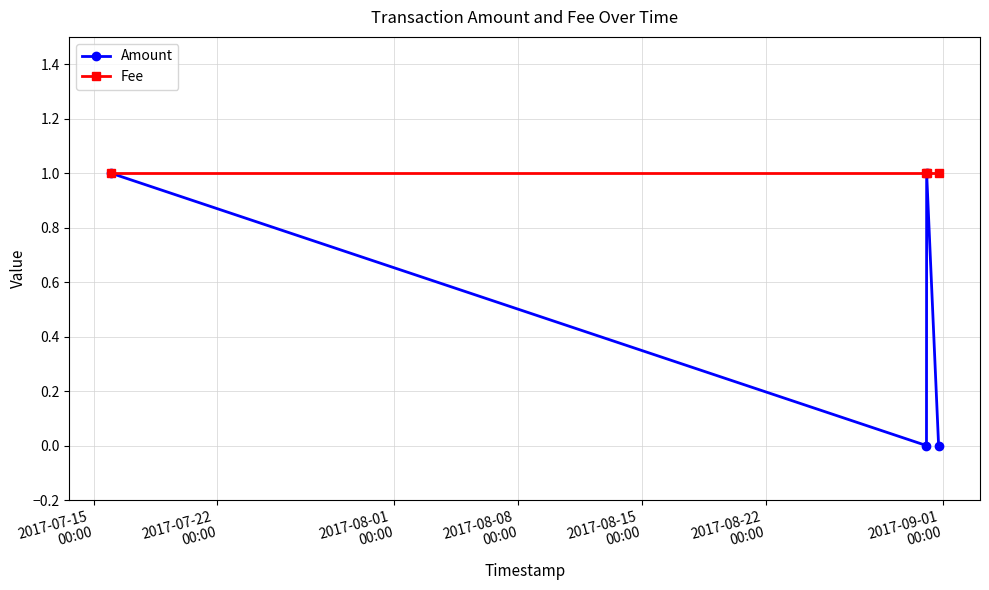

Which series has the largest range (max minus min)?

Amount